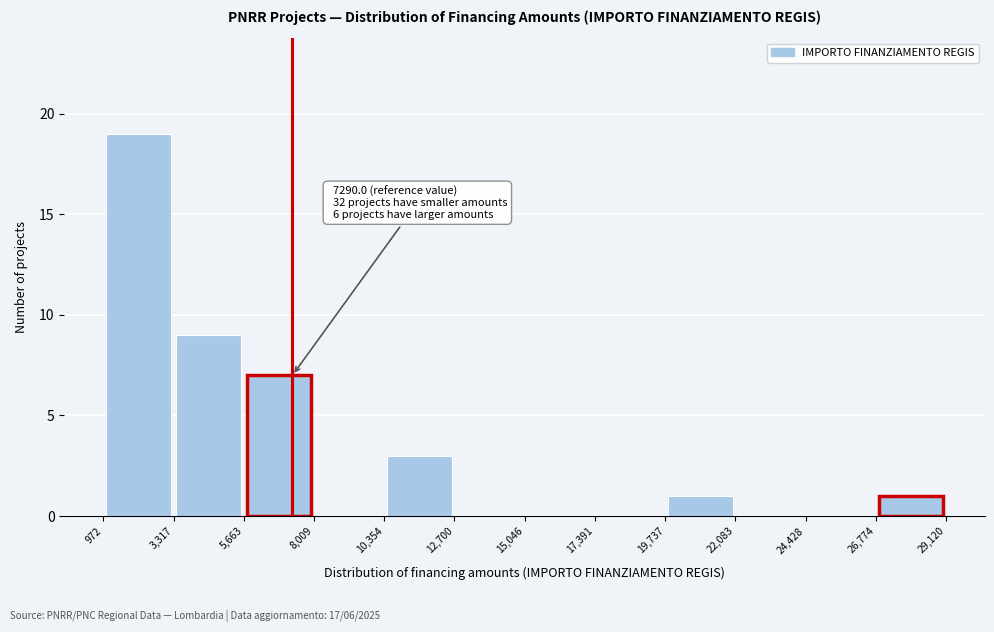

Over which range of the x-axis is the bar tallest?

972 to 3,317